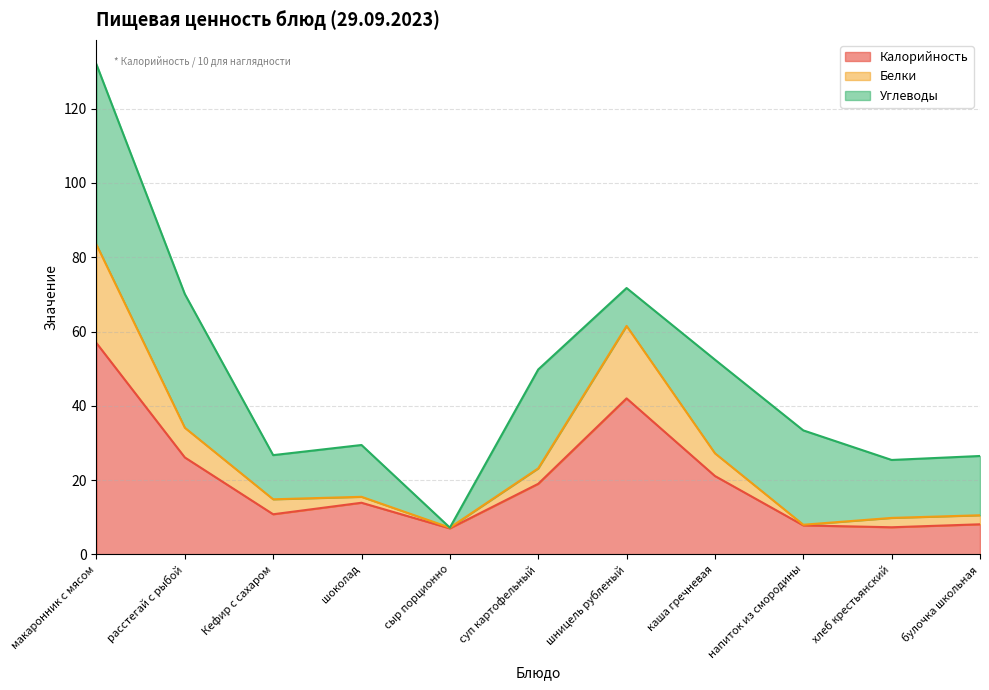

What are all the series names shown in the legend?

Калорийность, Белки, Углеводы